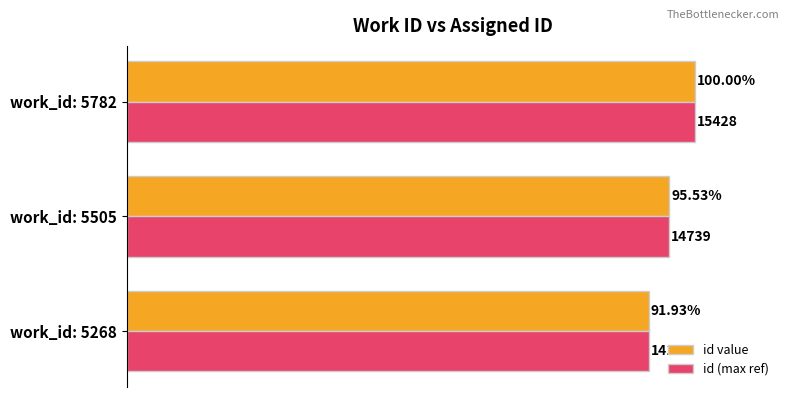

Which category has the highest value in the id value series?

work_id: 5782